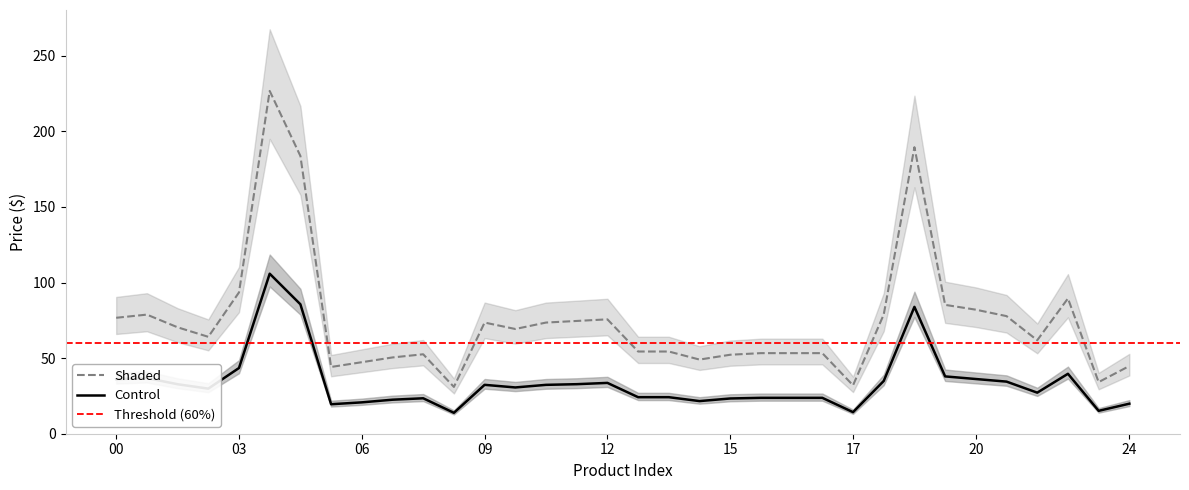

True or false: Control has a value of 24.1 at 17.

False